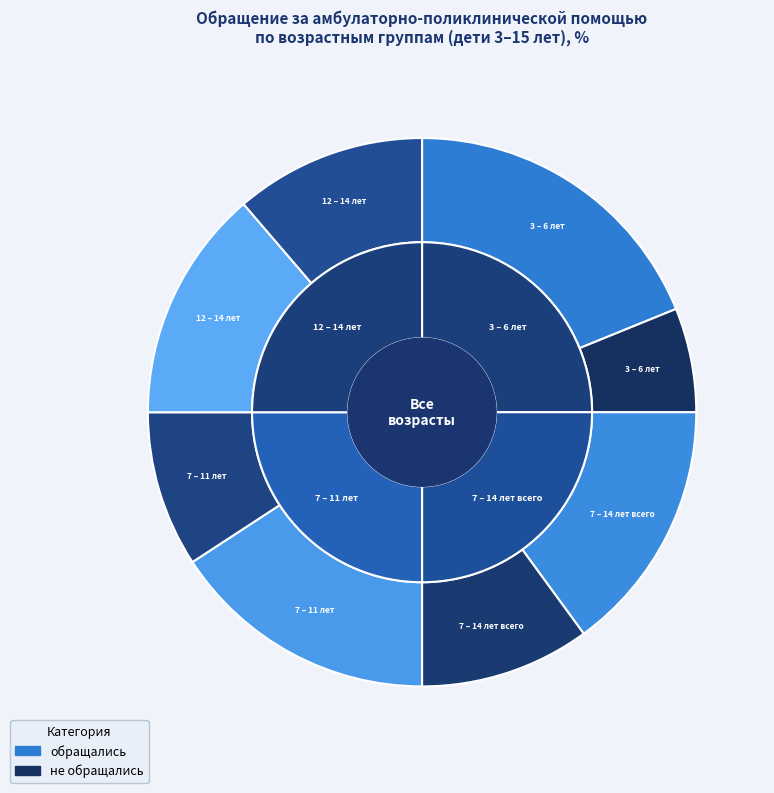

At 7 – 14 лет всего, list the series in order from largest to smallest.

обращались, не обращались